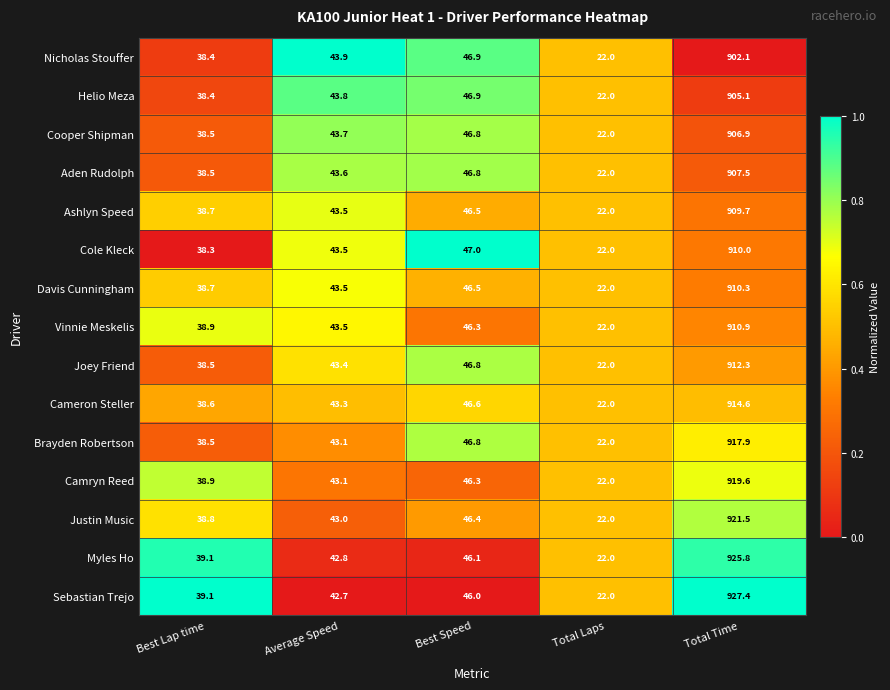

The value of Camryn Reed at Best Lap time is 38.9. True or false?

True